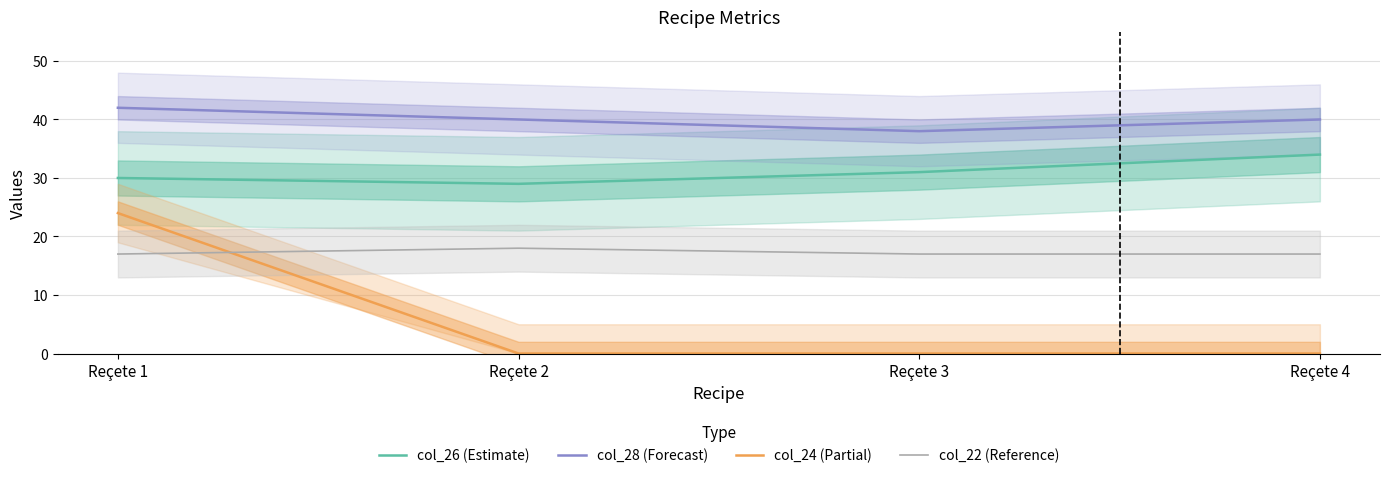

Rank the series by their maximum value, from lowest to highest.

col_22, col_24, col_26, col_28